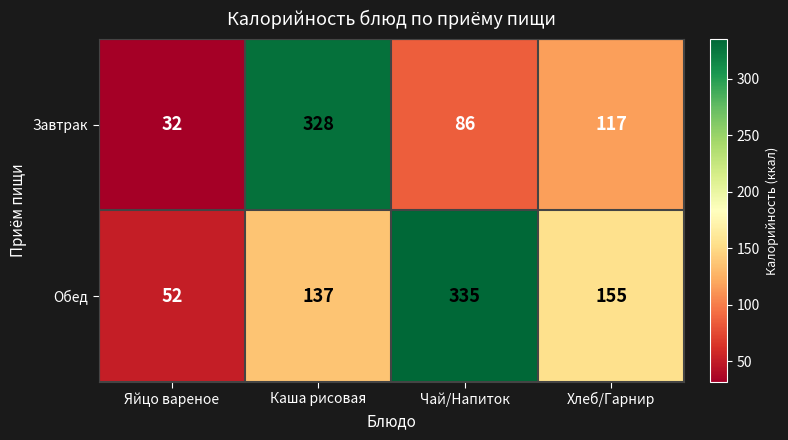

Between Каша рисовая and Чай/Напиток, which series saw the biggest shift?

Завтрак